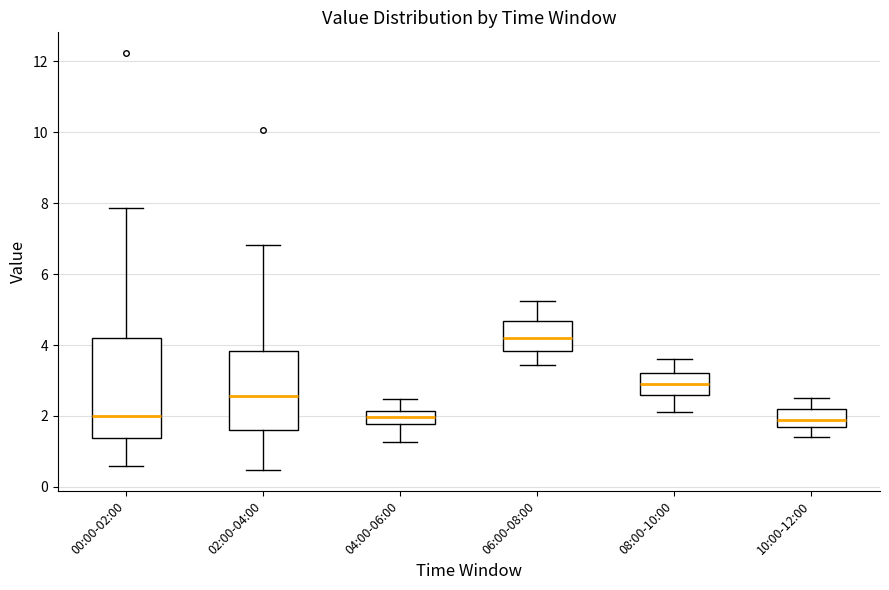

Reading left to right, transcribe this box plot: for each box, give where its median line is, the range the box spans, and where its two whiskers end, as read against the y-axis. The values are not printed on the chart, so give them approximately, as read against the axis.

00:00-02:00: median 2.0, box 1.4 to 4.2, whiskers 0.6 to 7.8
02:00-04:00: median 2.6, box 1.6 to 3.8, whiskers 0.4 to 6.8
04:00-06:00: median 2.0, box 1.8 to 2.2, whiskers 1.2 to 2.4
06:00-08:00: median 4.2, box 3.8 to 4.6, whiskers 3.4 to 5.2
08:00-10:00: median 3.0, box 2.6 to 3.2, whiskers 2.2 to 3.6
10:00-12:00: median 2.0, box 1.8 to 2.2, whiskers 1.4 to 2.6